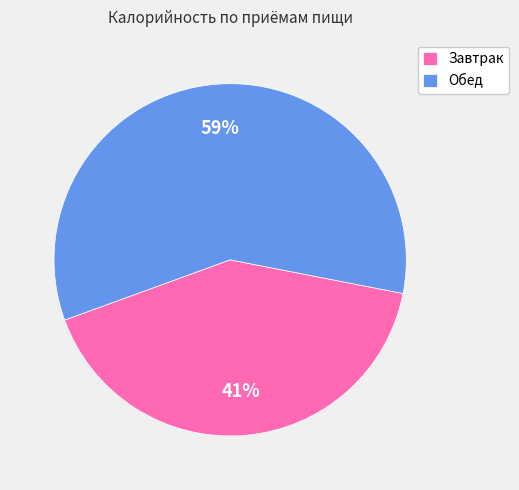

Do Завтрак and Обед together represent more than half of the pie?

Yes